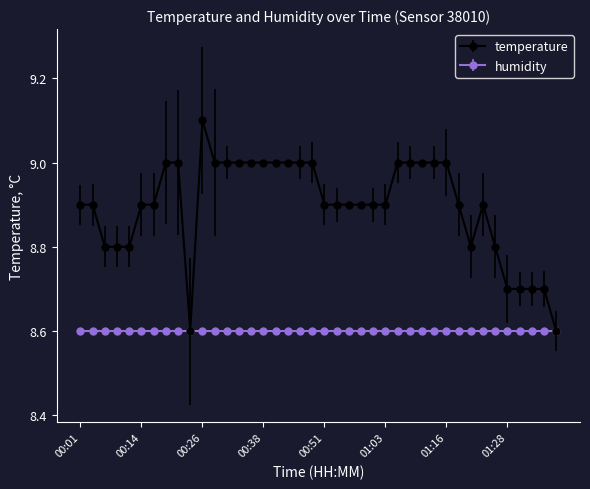

What is the value of the temperature point at the 10th from the left?

8.6